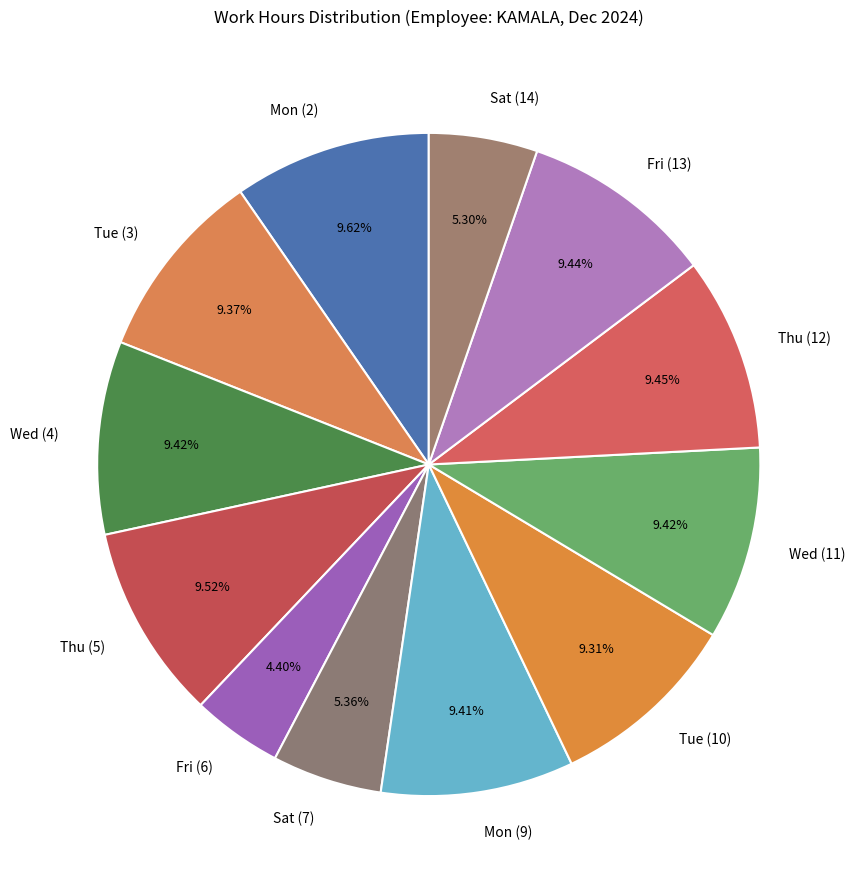

Does Tue (10) account for over 50% of the chart?

No